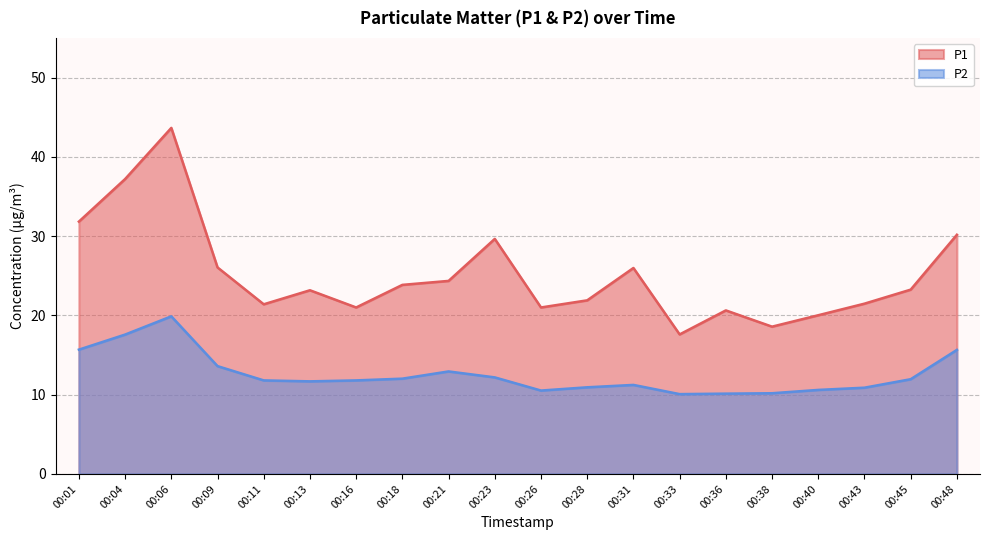

How many values in the P2 series exceed 11?

13